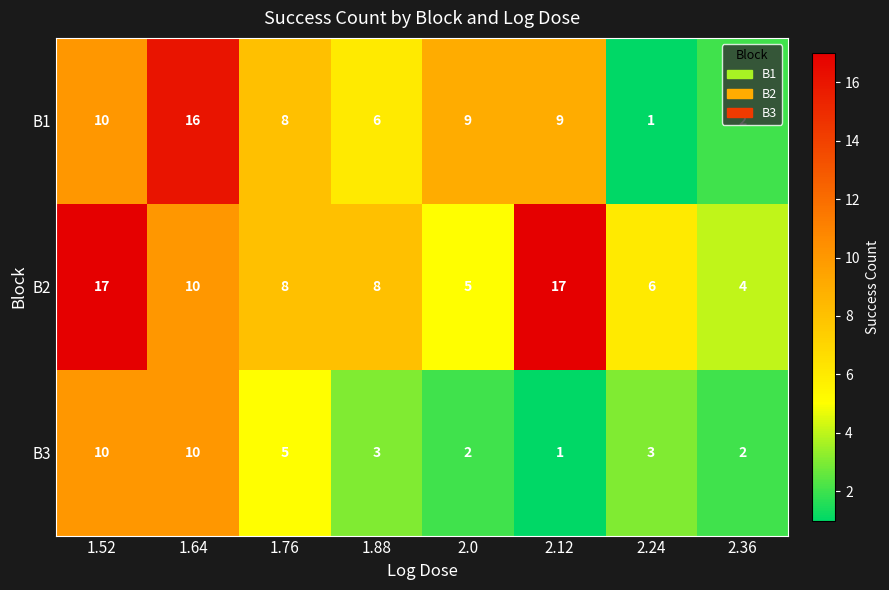

List the series in order of their peak value, highest first.

B2, B1, B3